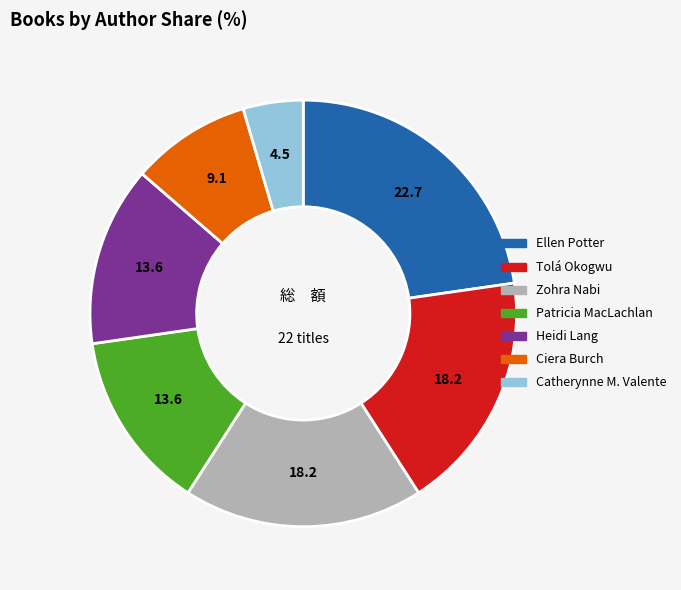

Count the number of slices in the pie.

7